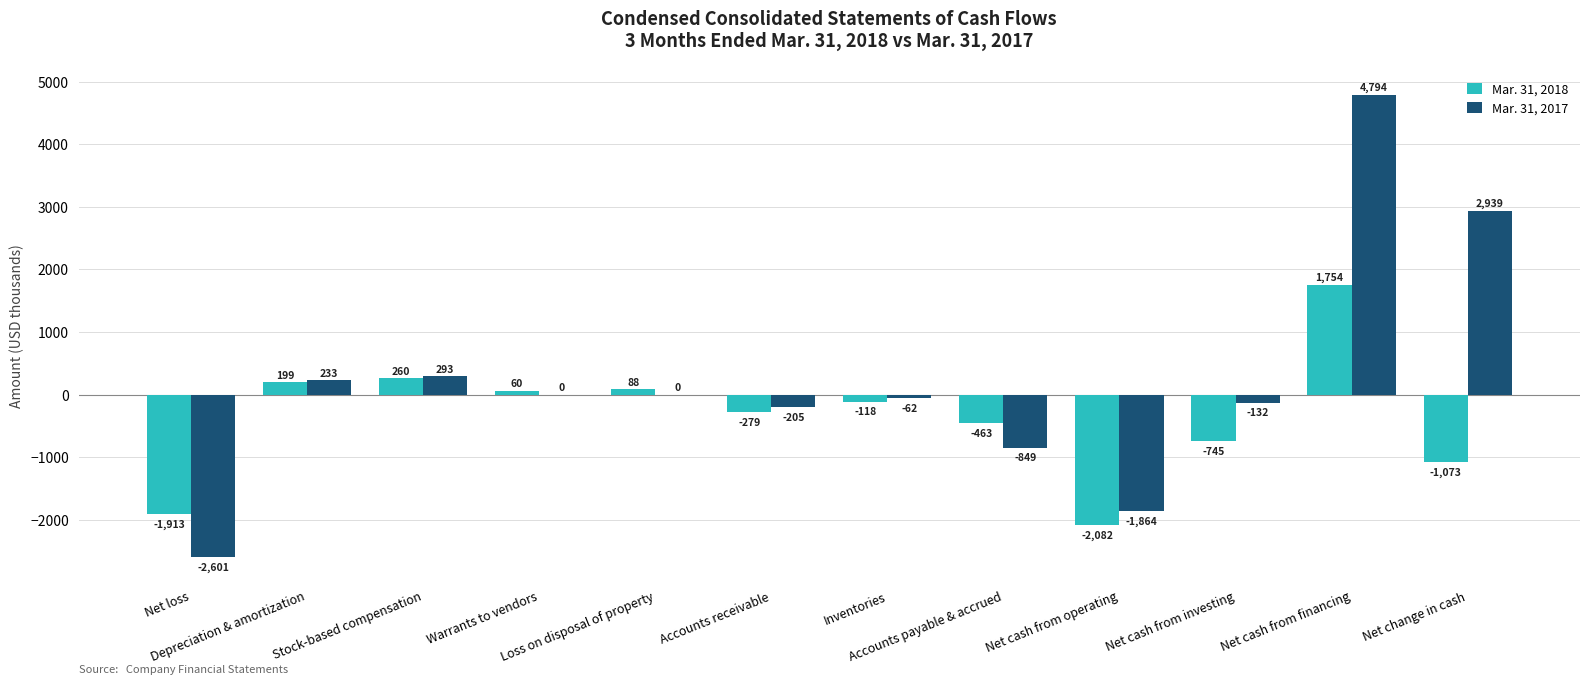

Where is Mar. 31, 2017 nearest to the value 1096?

Stock-based compensation